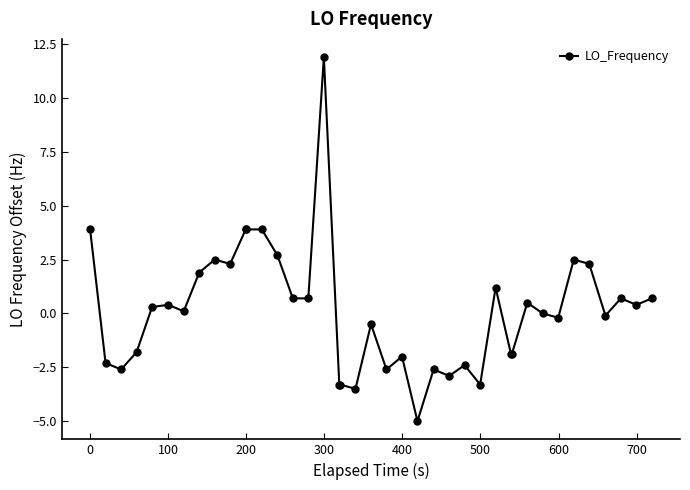

Count the number of categories in the chart.

40